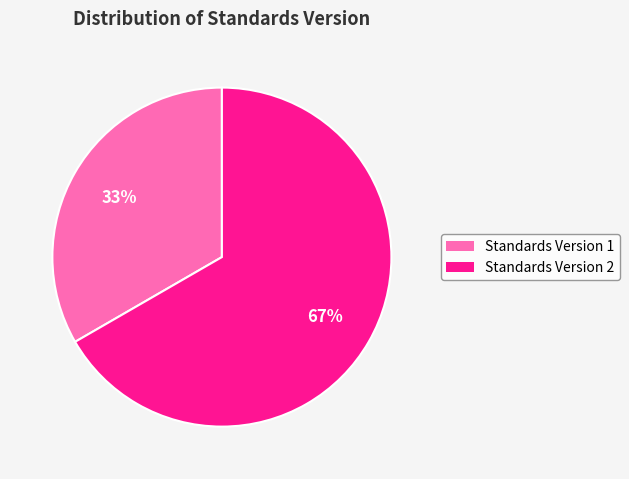

True or false: Standards Version 2 accounts for 56% of the total.

False